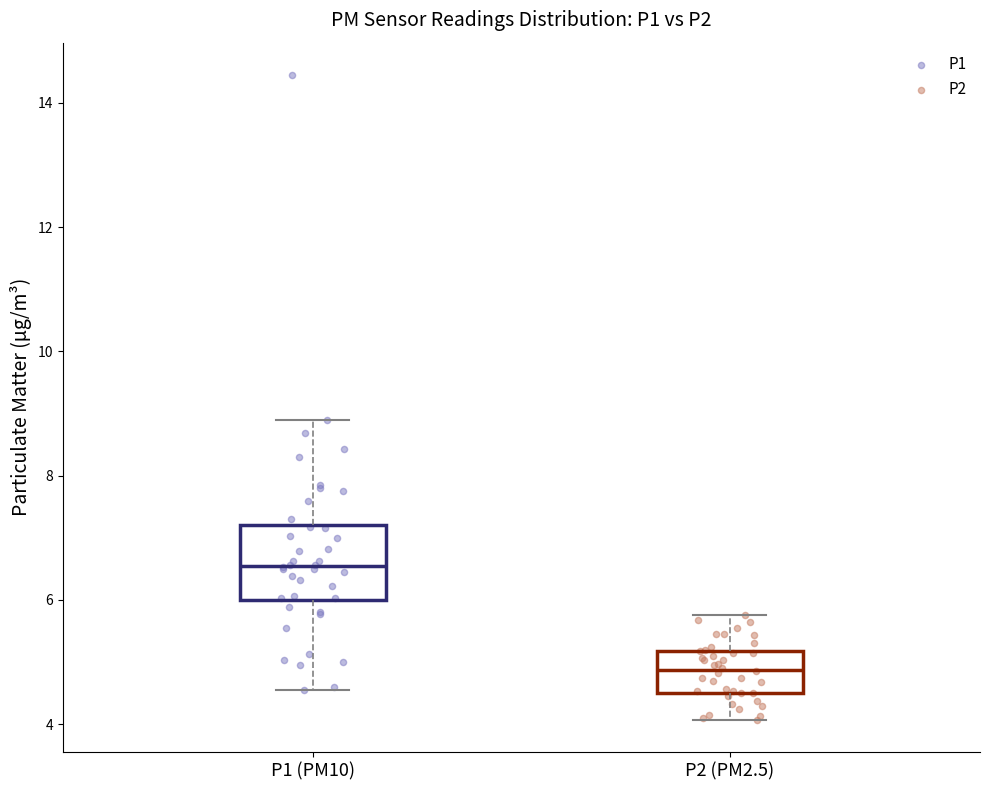

Reading left to right, read every box against the y-axis: the position of its median line, the range the box covers, and the ends of its whiskers. The values are not printed on the chart, so give them approximately, as read against the axis.

P1 (PM10): median 6.6, box 6.0 to 7.2, whiskers 4.6 to 9.0
P2 (PM2.5): median 4.8, box 4.6 to 5.2, whiskers 4.0 to 5.8